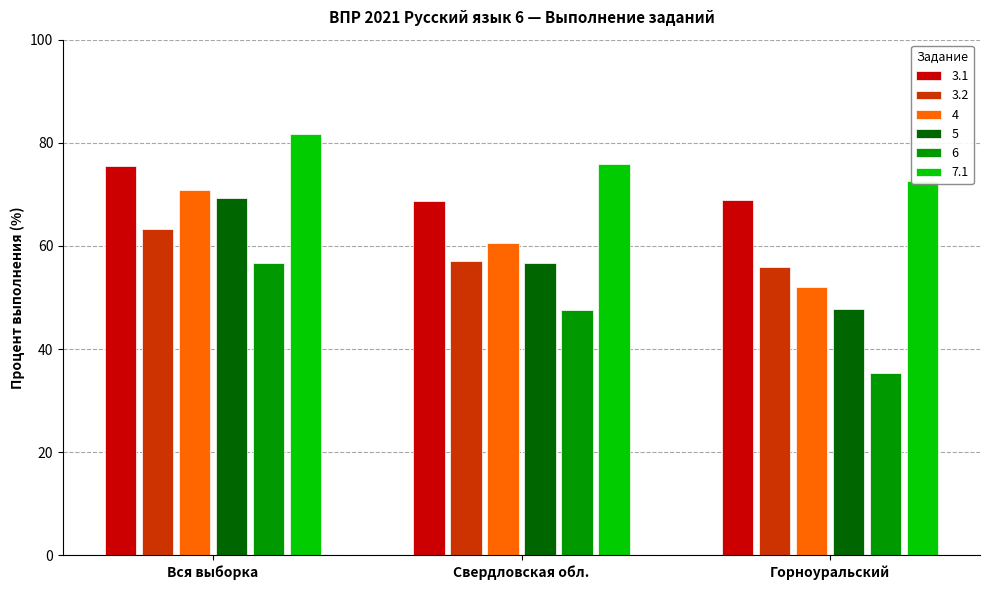

What is the label of the 2nd bar from the right?

Свердловская обл.